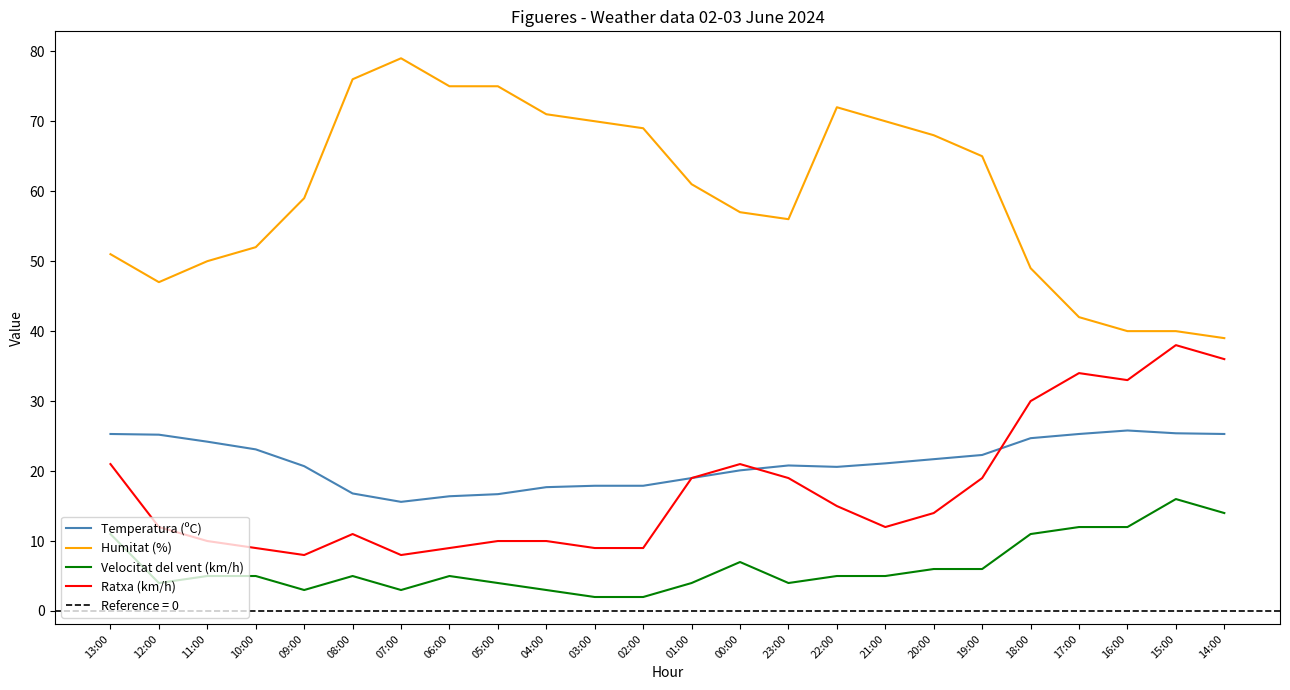

True or false: Temperatura (ºC) and Humitat (%) intersect in this chart.

False